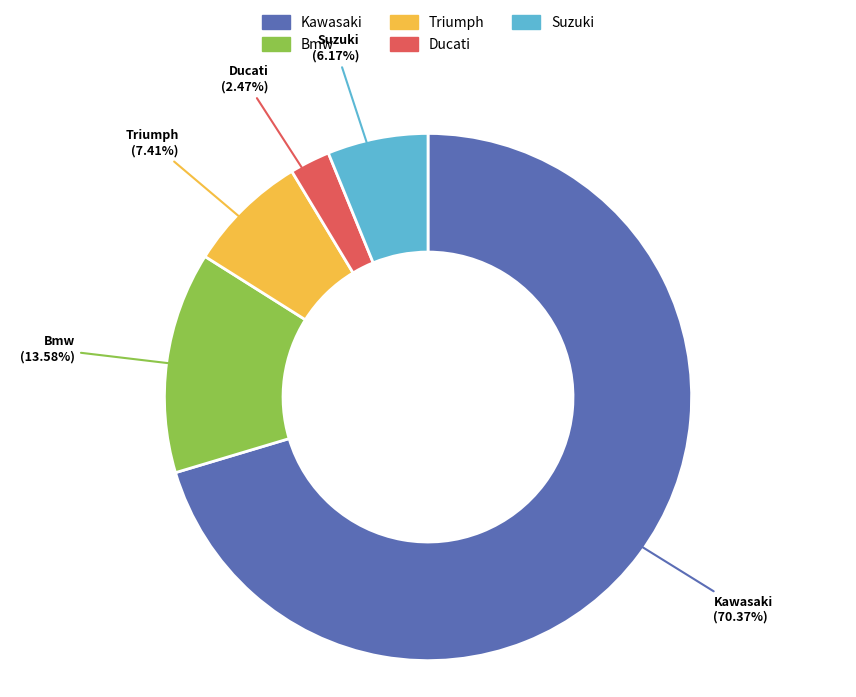

To the nearest percent, what is the average slice percentage?

20%